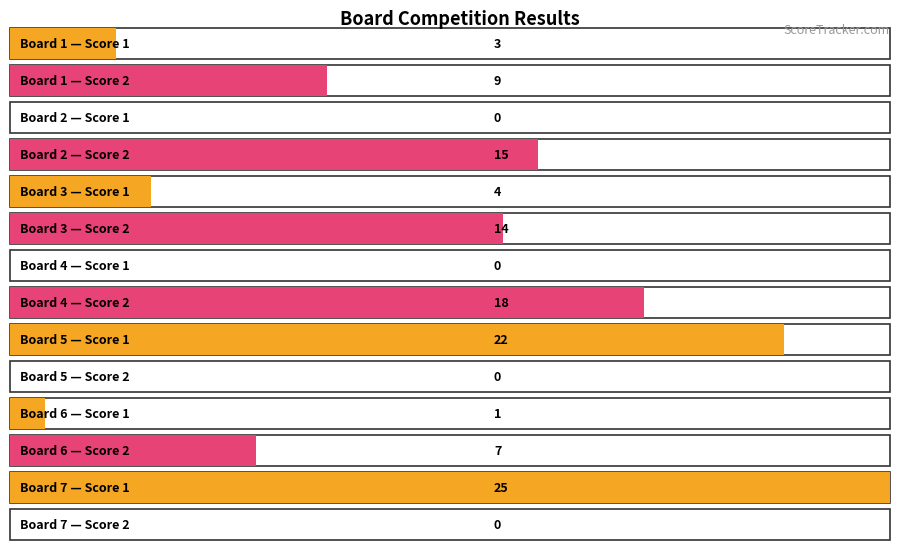

What are all the series names shown in the legend?

Score 1, Score 2